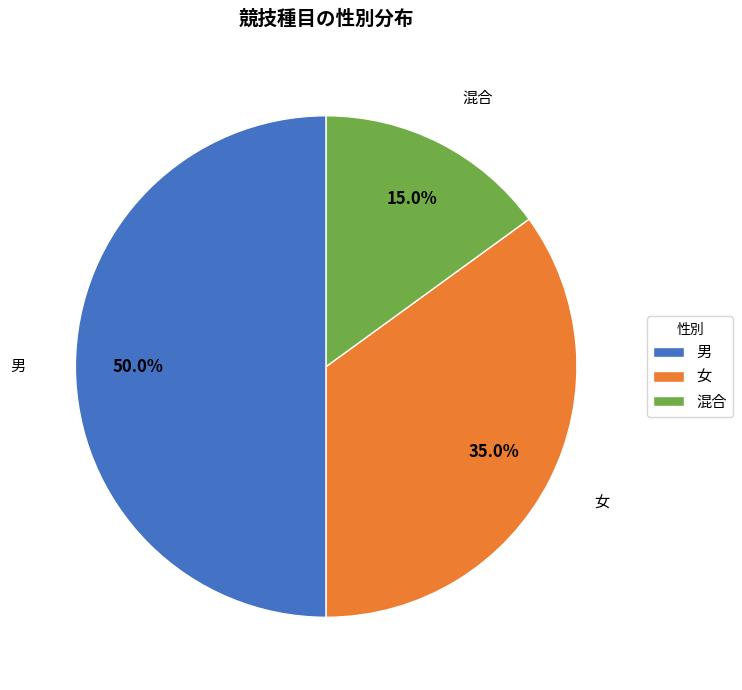

Between 混合 and 女, which is larger?

女